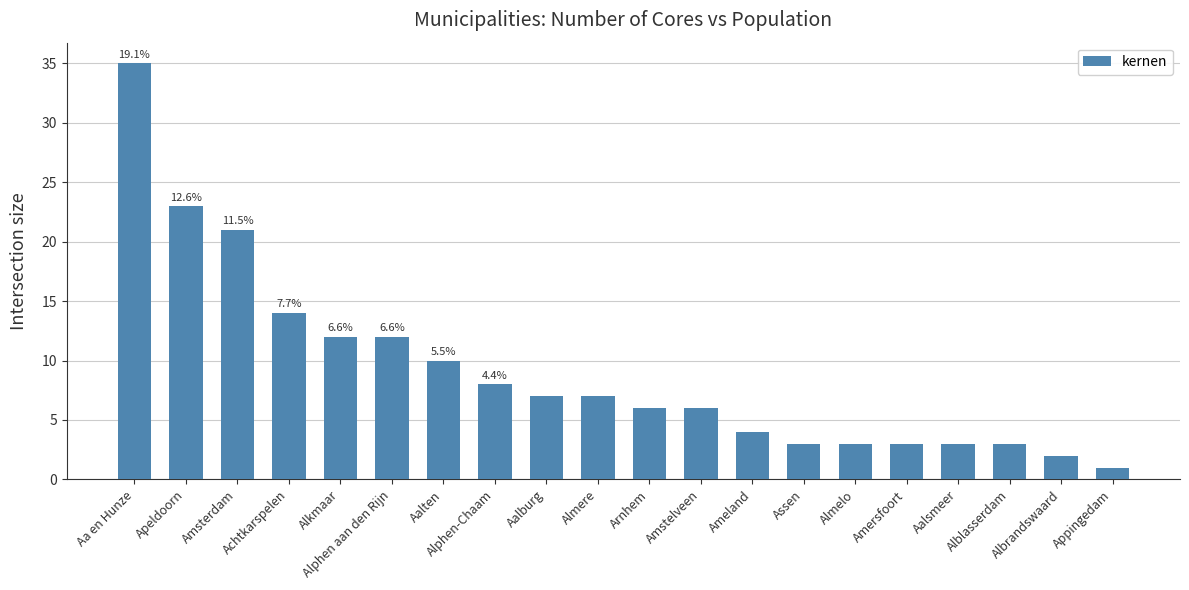

Does the chart contain stacked bars?

No